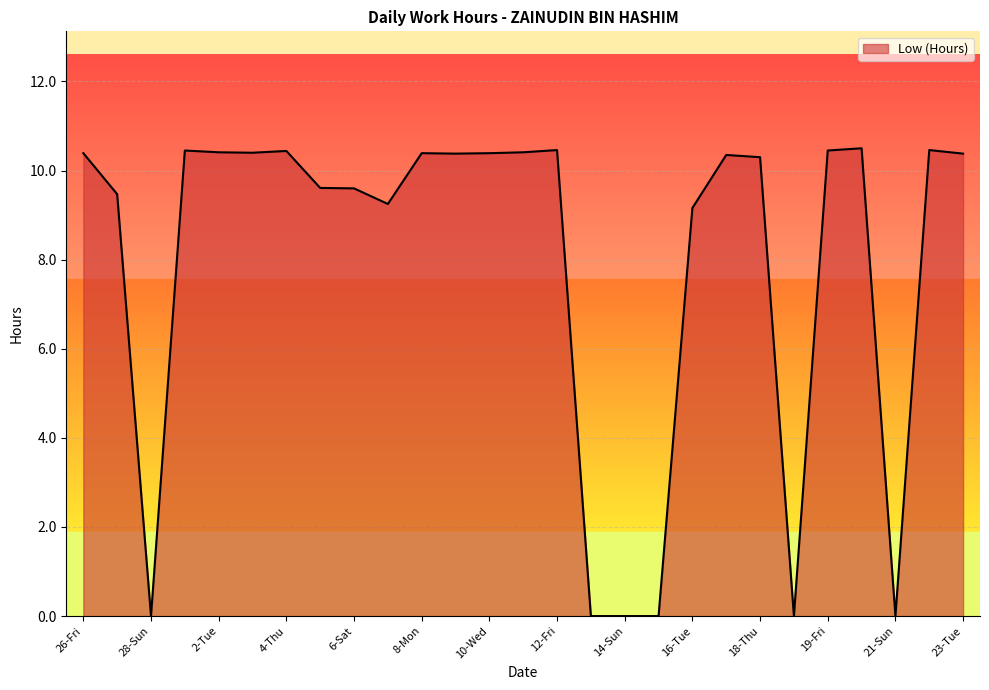

What is the difference between the maximum and minimum values?

10.5